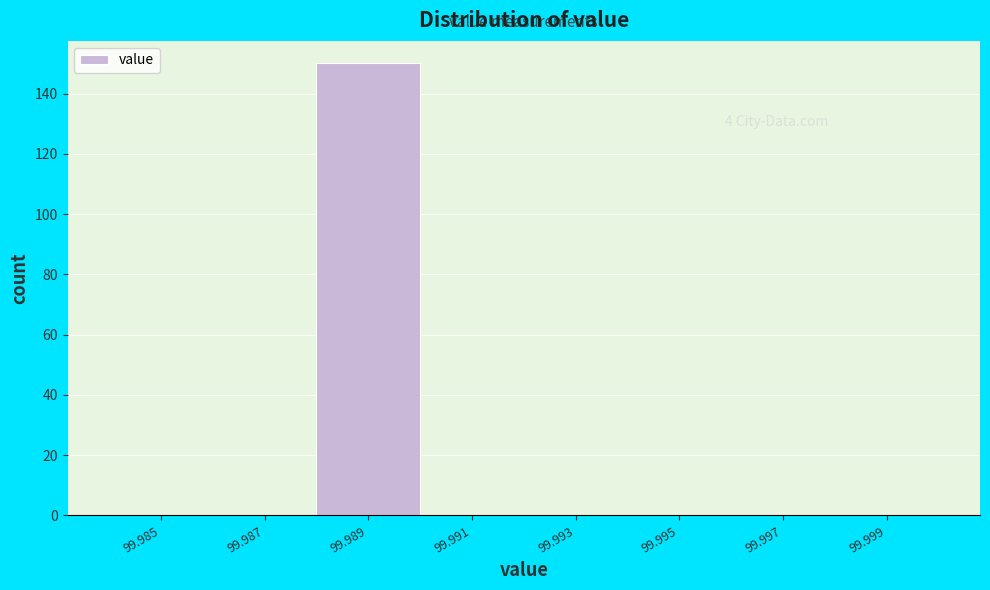

Reading right to left, what are all the values shown in this chart?

99.999=0	99.997=0	99.995=0	99.993=0	99.991=0	99.989=150	99.987=0	99.985=0